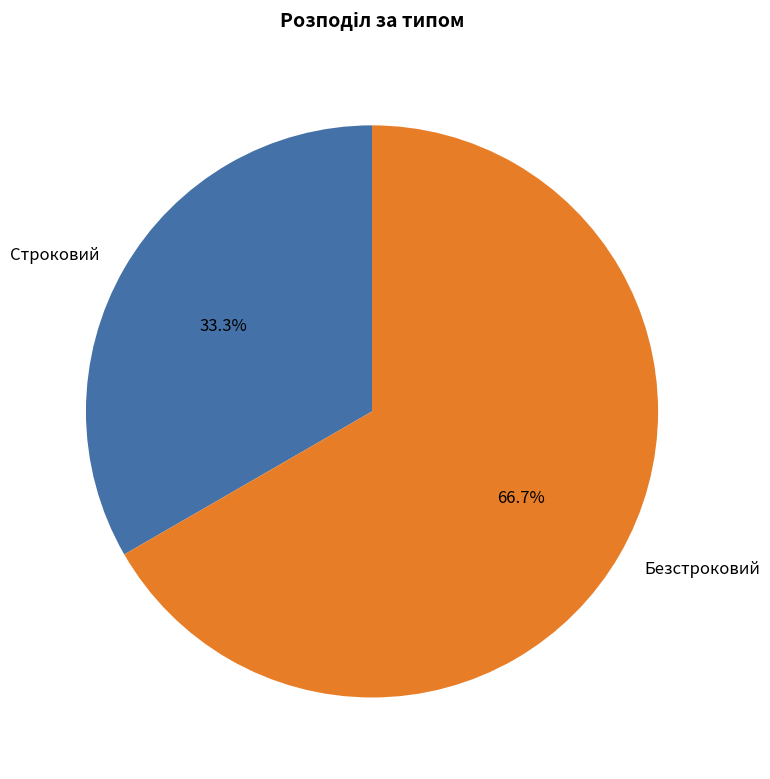

The Безстроковий slice represents 67% of the pie. True or false?

True